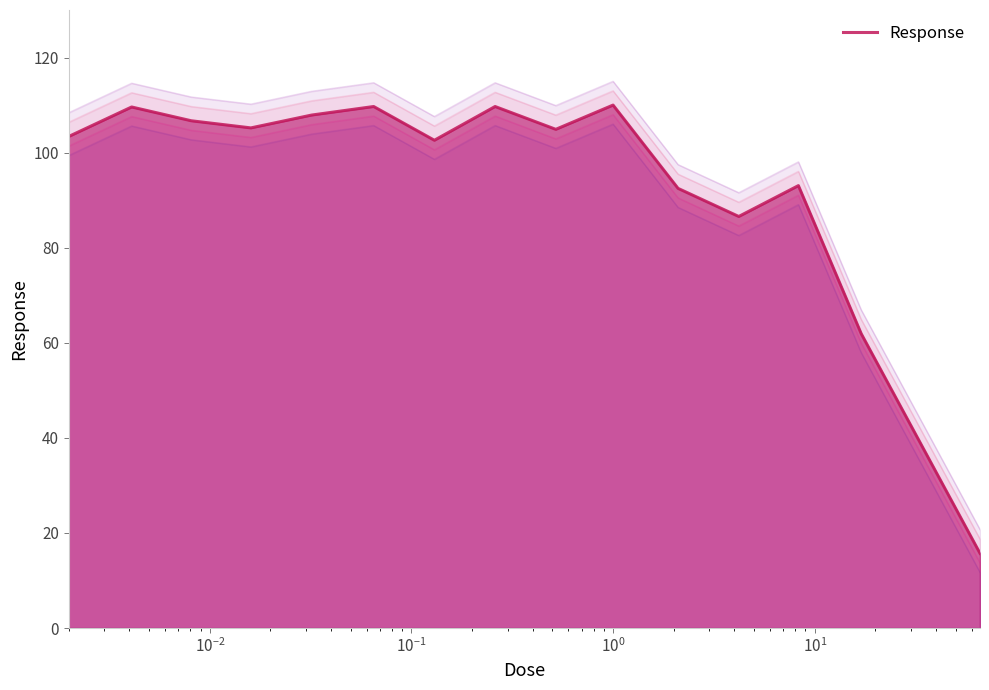

What is the lowest value of the Response series?

15.7